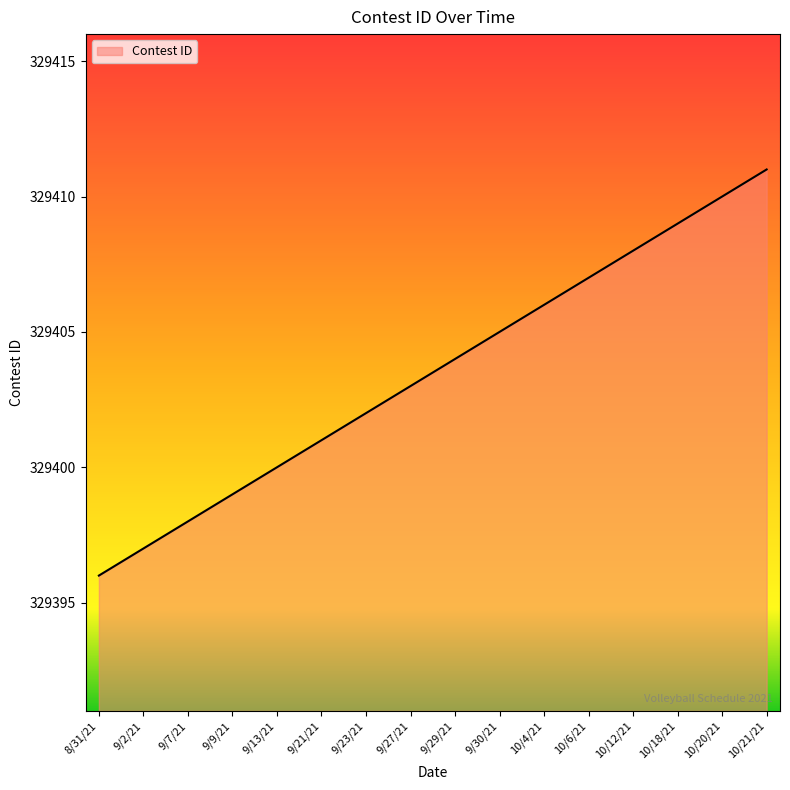

What is the minimum value shown in the chart?

329396